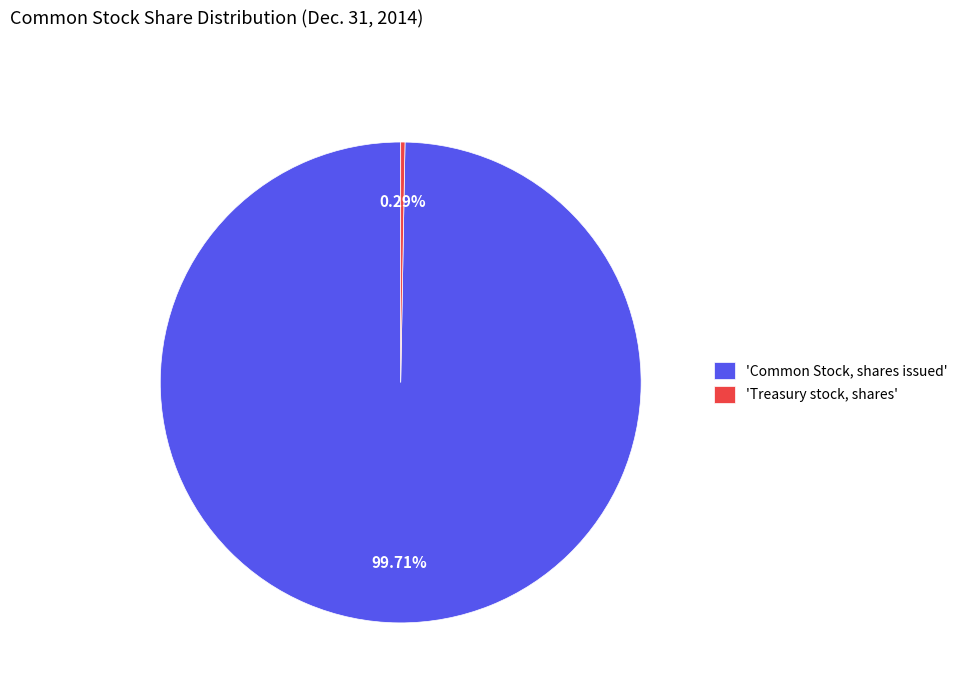

Which category accounts for the majority?

'Common Stock, shares issued'